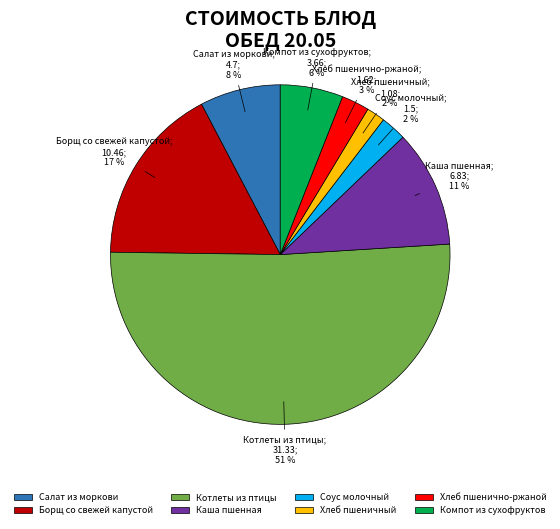

True or false: Котлеты из птицы accounts for 51% of the total.

True